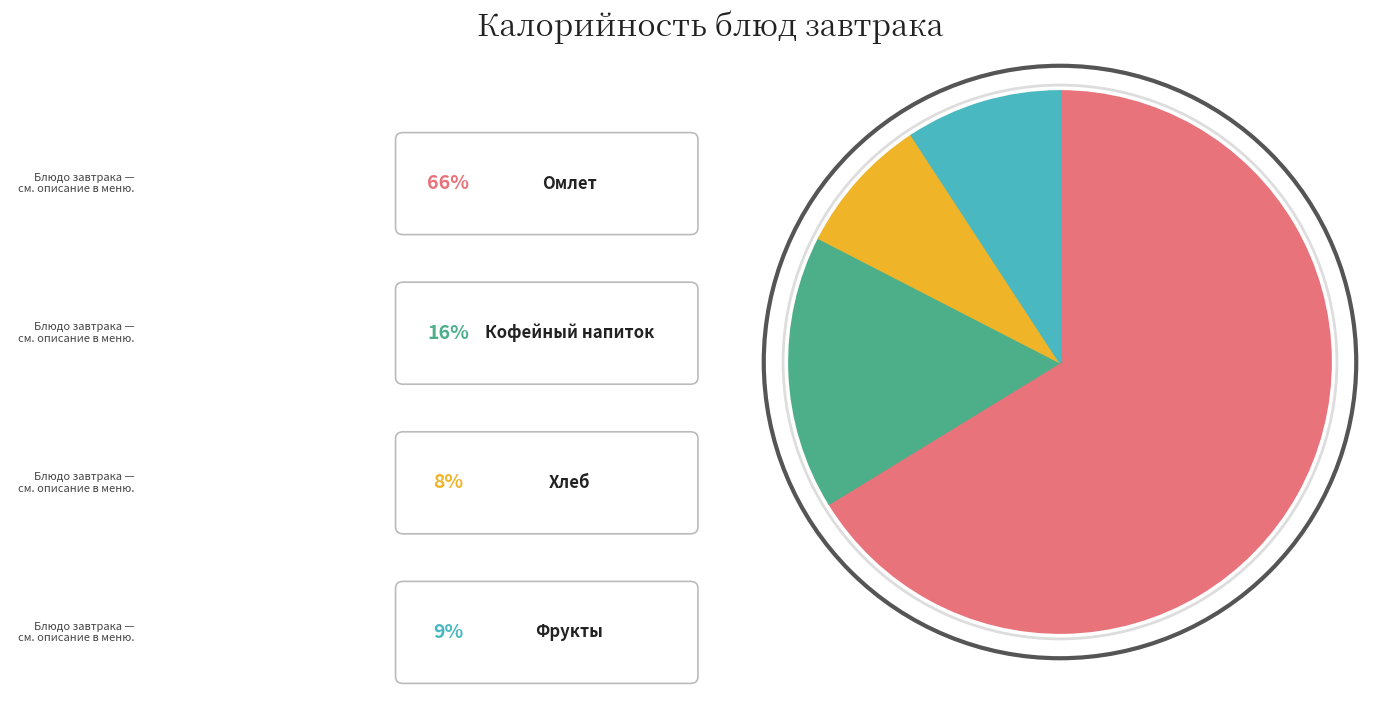

Is there a majority slice in this chart?

Yes